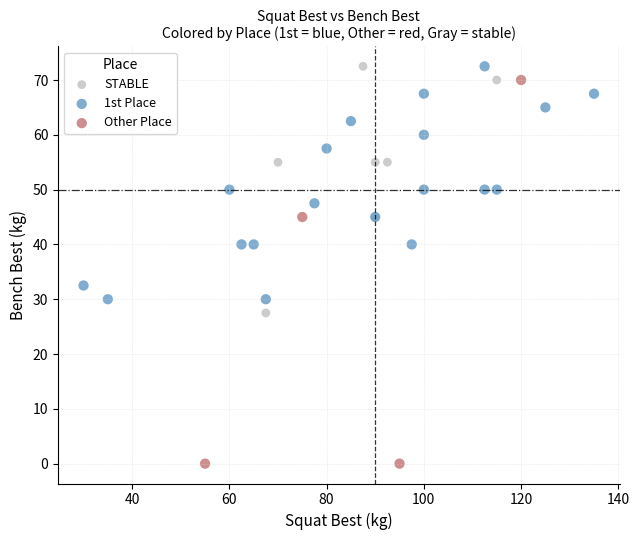

Which series reaches the minimum Y coordinate?

Other Place